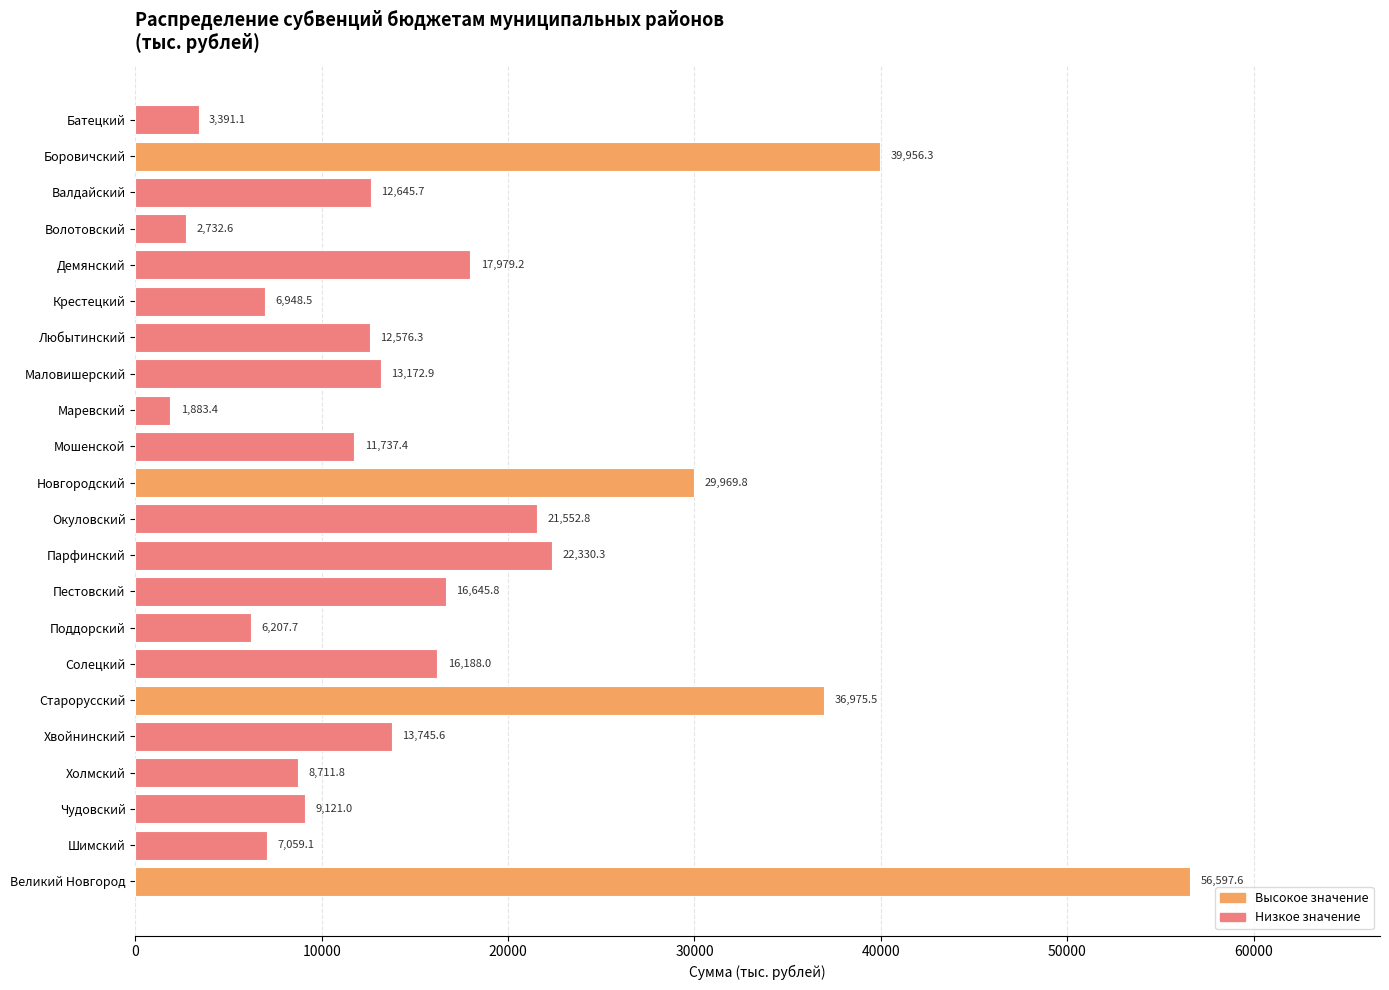

Reading top to bottom, transcribe all the data shown in this chart.

Батецкий=3391.1	Боровичский=39956.3	Валдайский=12645.7	Волотовский=2732.6	Демянский=17979.2	Крестецкий=6948.5	Любытинский=12576.3	Маловишерский=13172.9	Маревский=1883.4	Мошенской=11737.4	Новгородский=29969.8	Окуловский=21552.8	Парфинский=22330.3	Пестовский=16645.8	Поддорский=6207.7	Солецкий=16188.0	Старорусский=36975.5	Хвойнинский=13745.6	Холмский=8711.8	Чудовский=9121.0	Шимский=7059.1	Великий Новгород=56597.6